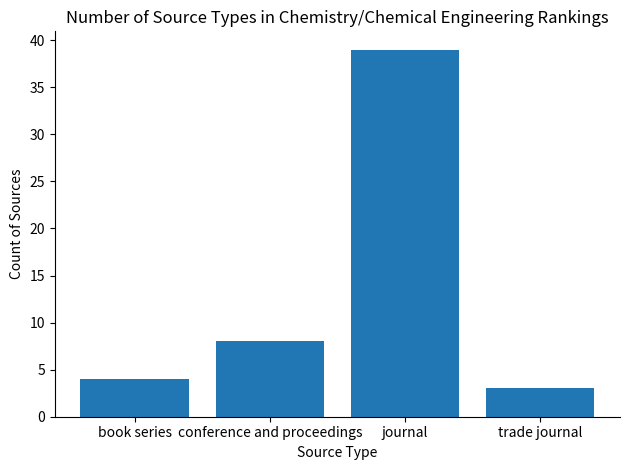

Are the bars horizontal?

No